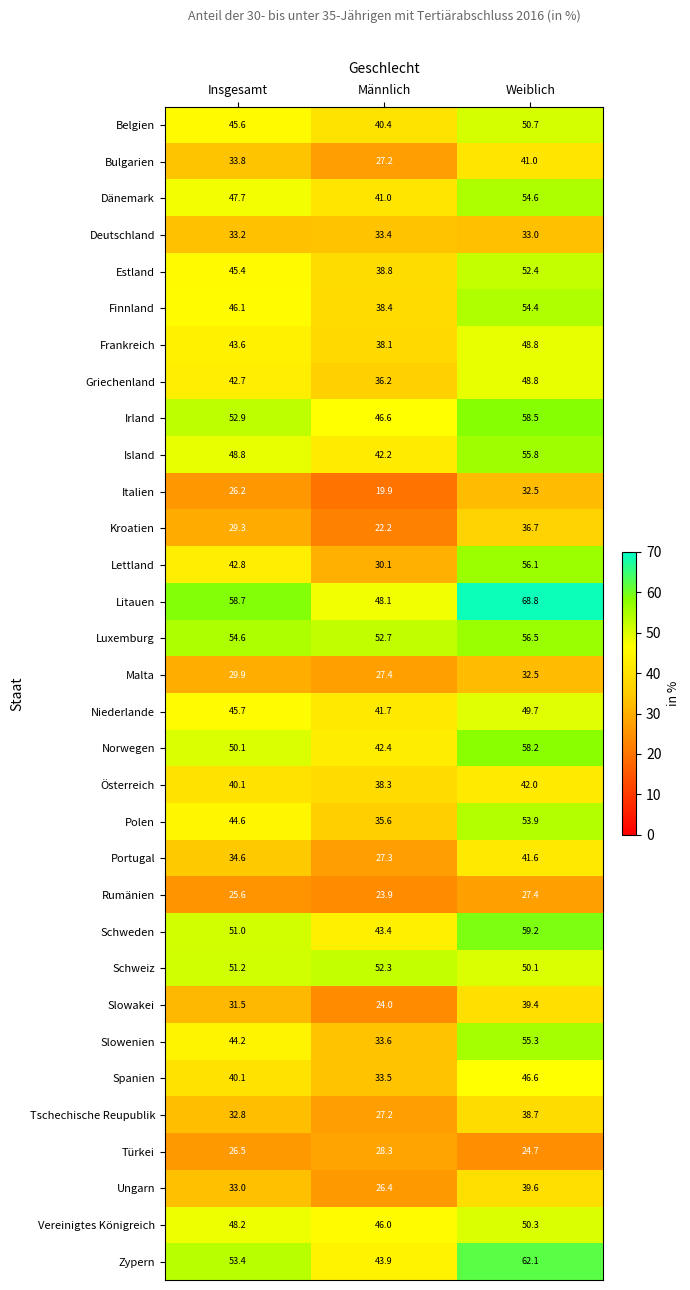

How many values in the Portugal series are below 34?

1